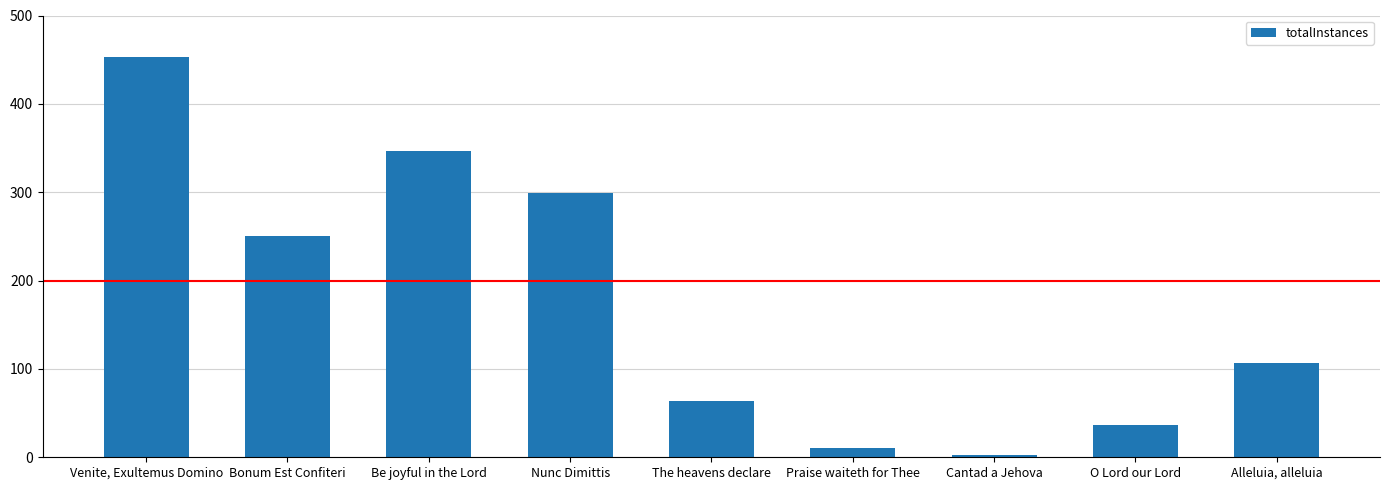

What is the difference between the values at O Lord our Lord and Praise waiteth for Thee?

27